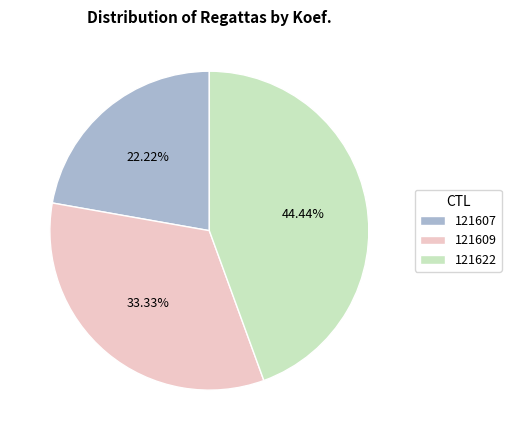

What is the largest slice in the pie chart?

121622